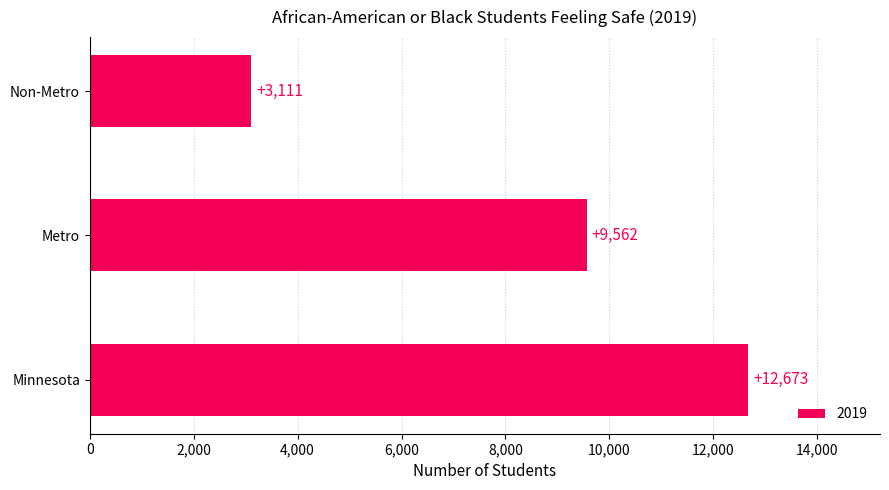

Is it true that the value at Non-Metro is 3111?

True